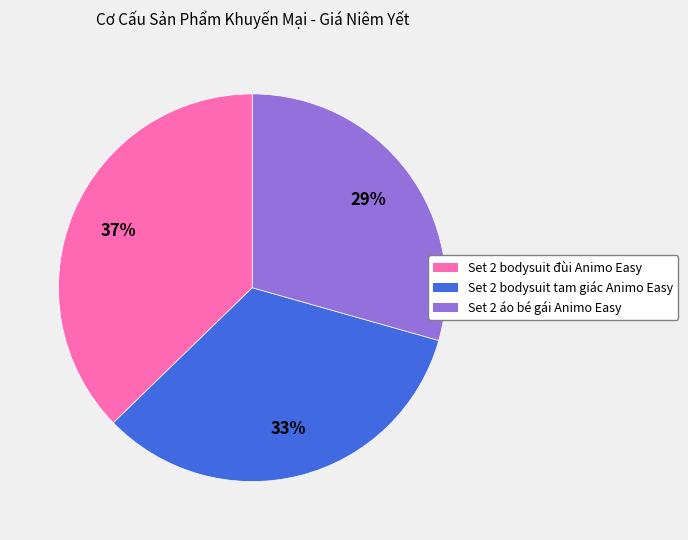

Is the sum of Set 2 bodysuit tam giác Animo Easy and Set 2 bodysuit đùi Animo Easy greater than half?

Yes